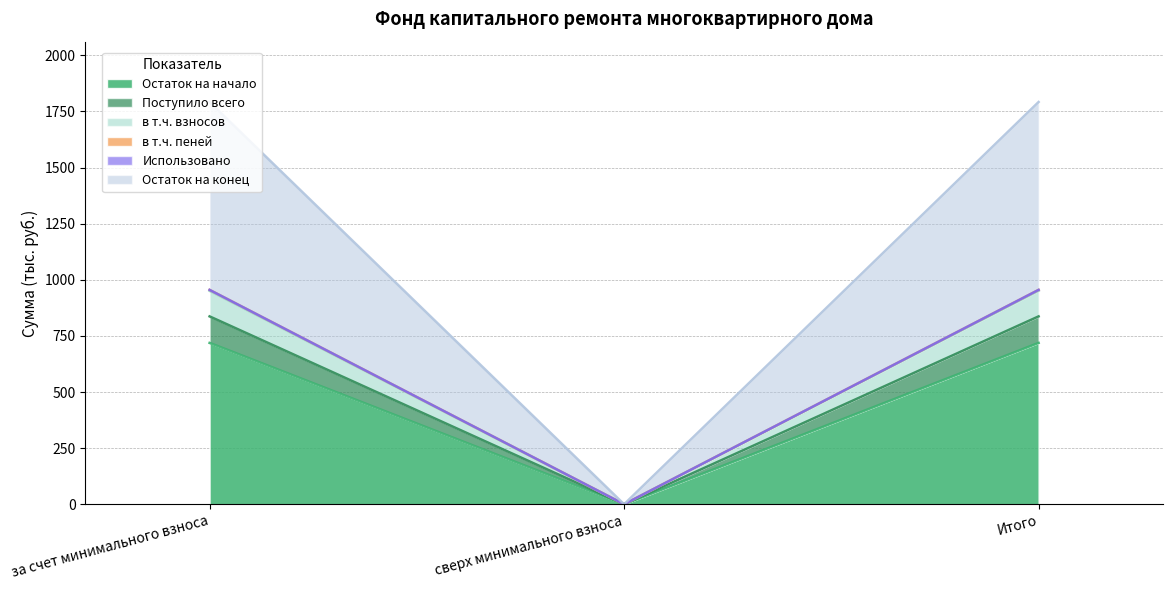

Rank the categories by Поступило всего value from lowest to highest.

сверх минимального взноса, за счет минимального взноса, Итого